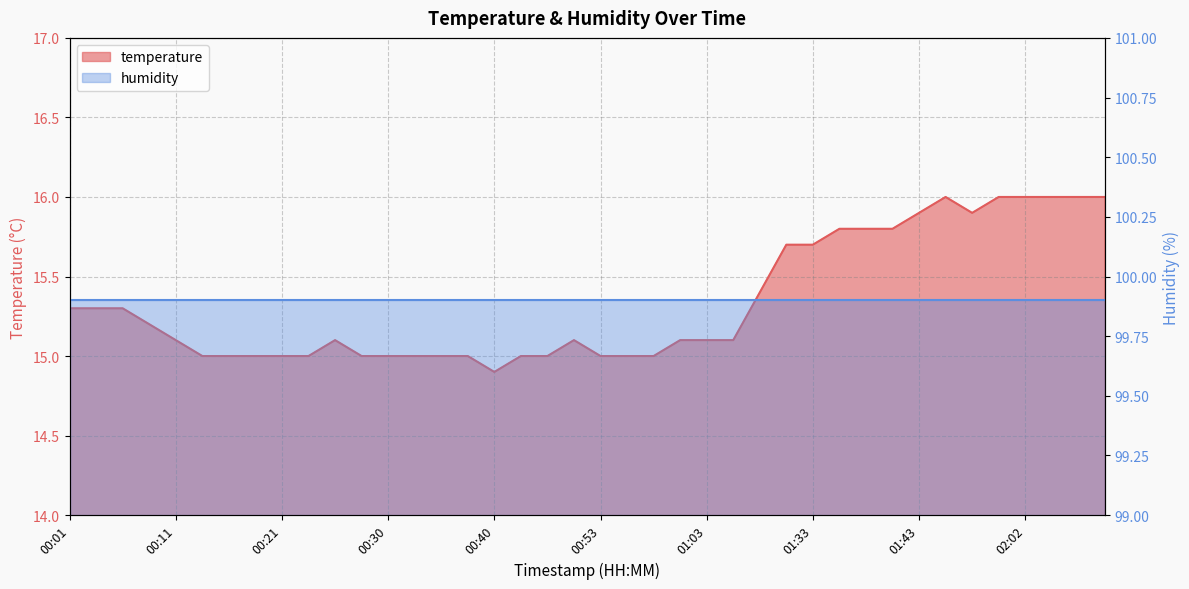

What is the label of the 38th point from the left?

02:04